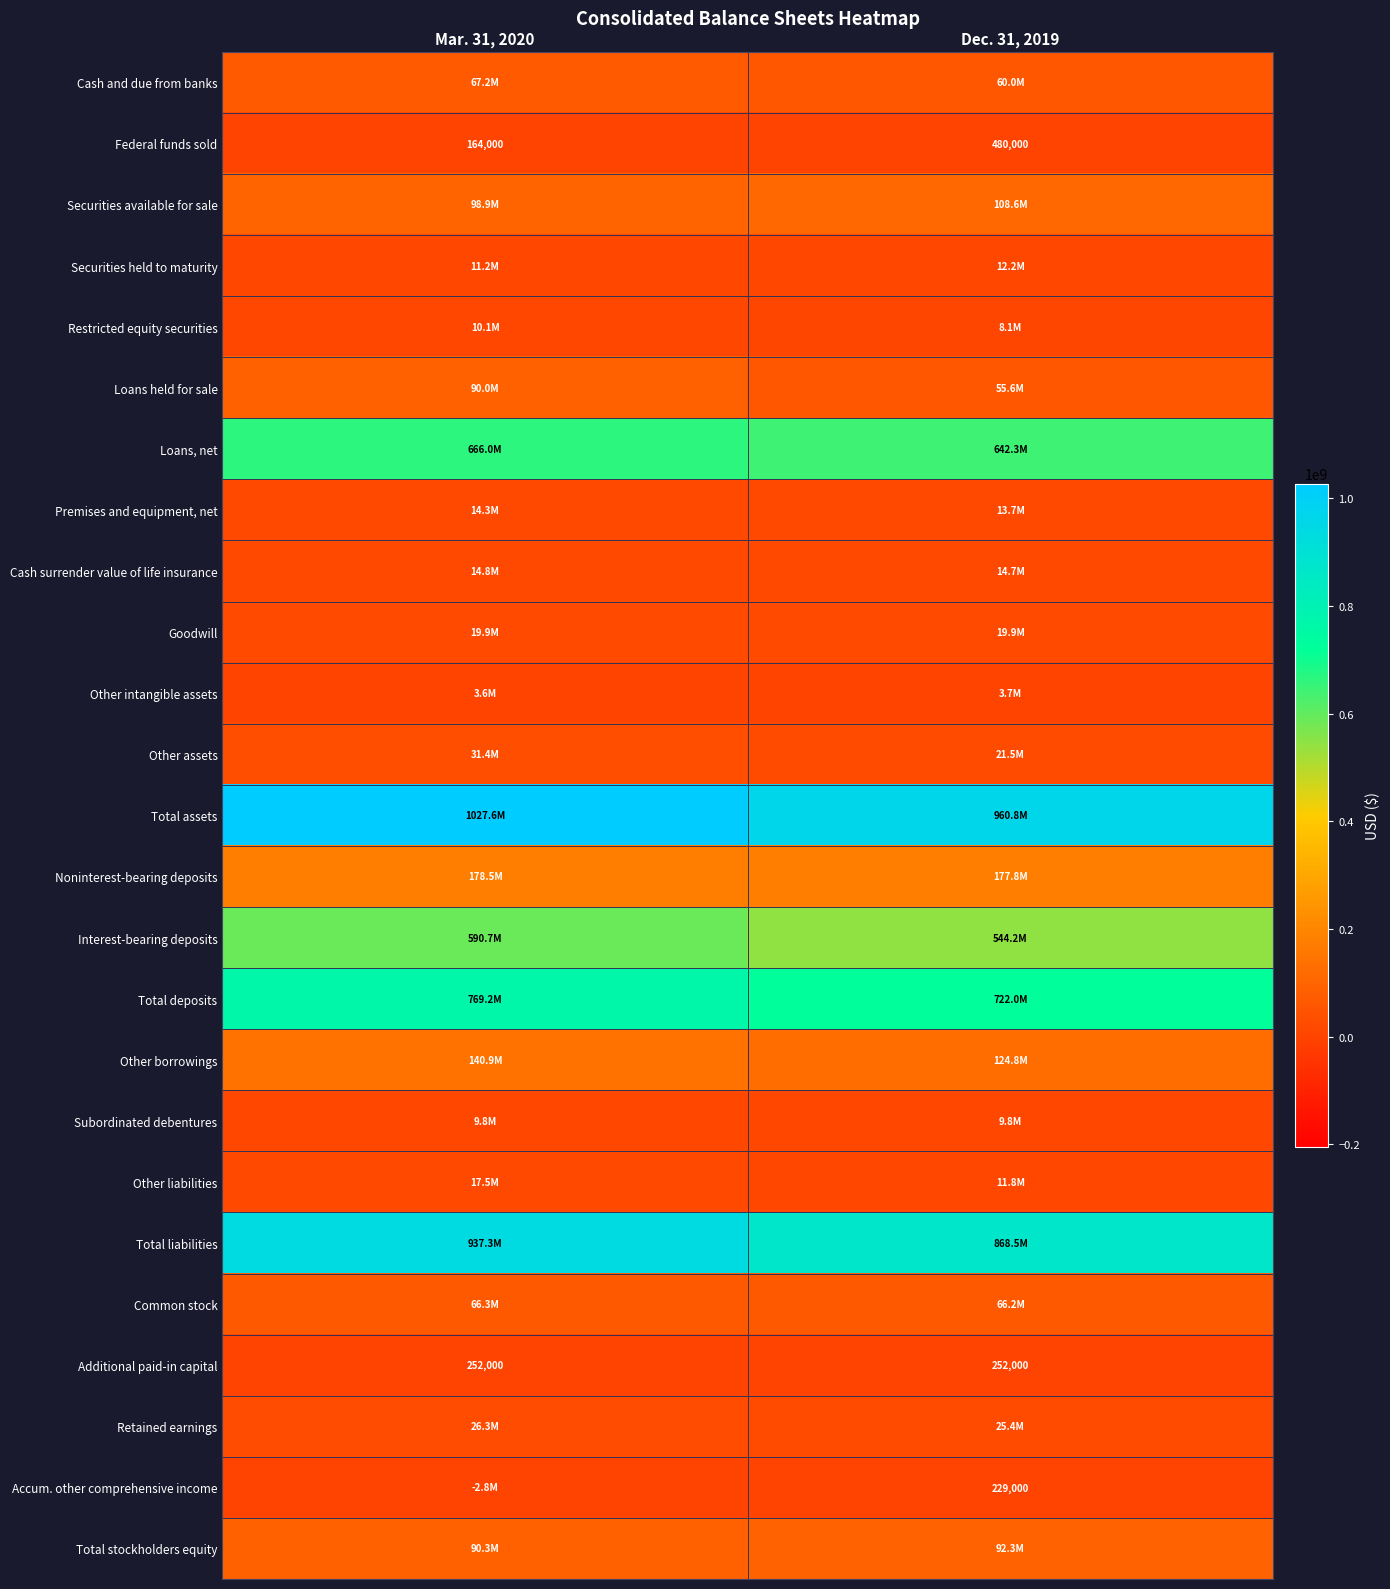

Is it true that Additional paid-in capital equals 252000 at Dec. 31, 2019?

True